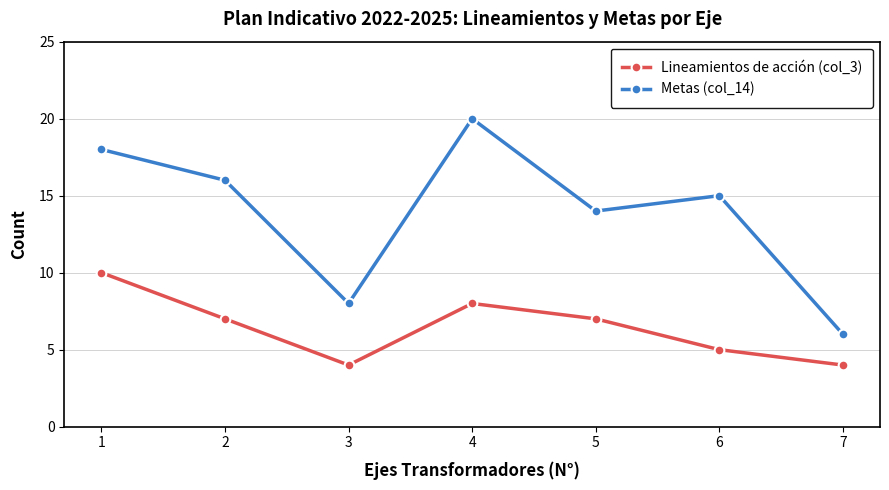

True or false: Lineamientos de acción (col_3) and Metas (col_14) cross at least once.

False